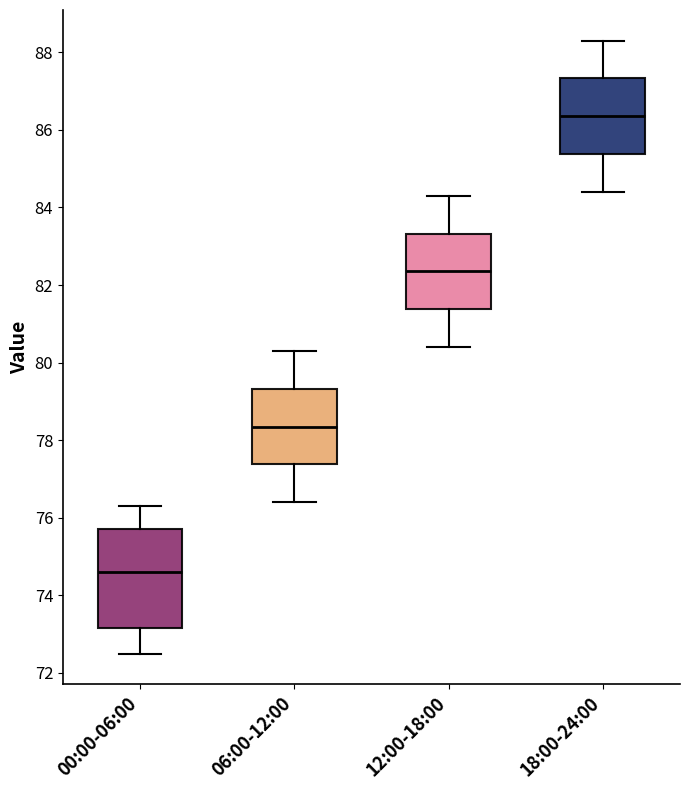

Reading left to right, read every box against the y-axis: the position of its median line, the range the box covers, and the ends of its whiskers. The values are not printed on the chart, so give them approximately, as read against the axis.

00:00-06:00: median 74.6, box 73.2 to 75.8, whiskers 72.6 to 76.4
06:00-12:00: median 78.4, box 77.4 to 79.4, whiskers 76.4 to 80.4
12:00-18:00: median 82.4, box 81.4 to 83.4, whiskers 80.4 to 84.4
18:00-24:00: median 86.4, box 85.4 to 87.4, whiskers 84.4 to 88.4